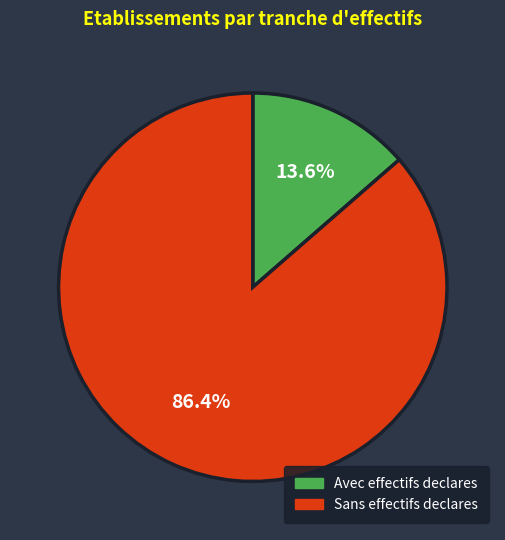

Rank the categories by value from highest to lowest.

Sans effectifs declares, Avec effectifs declares